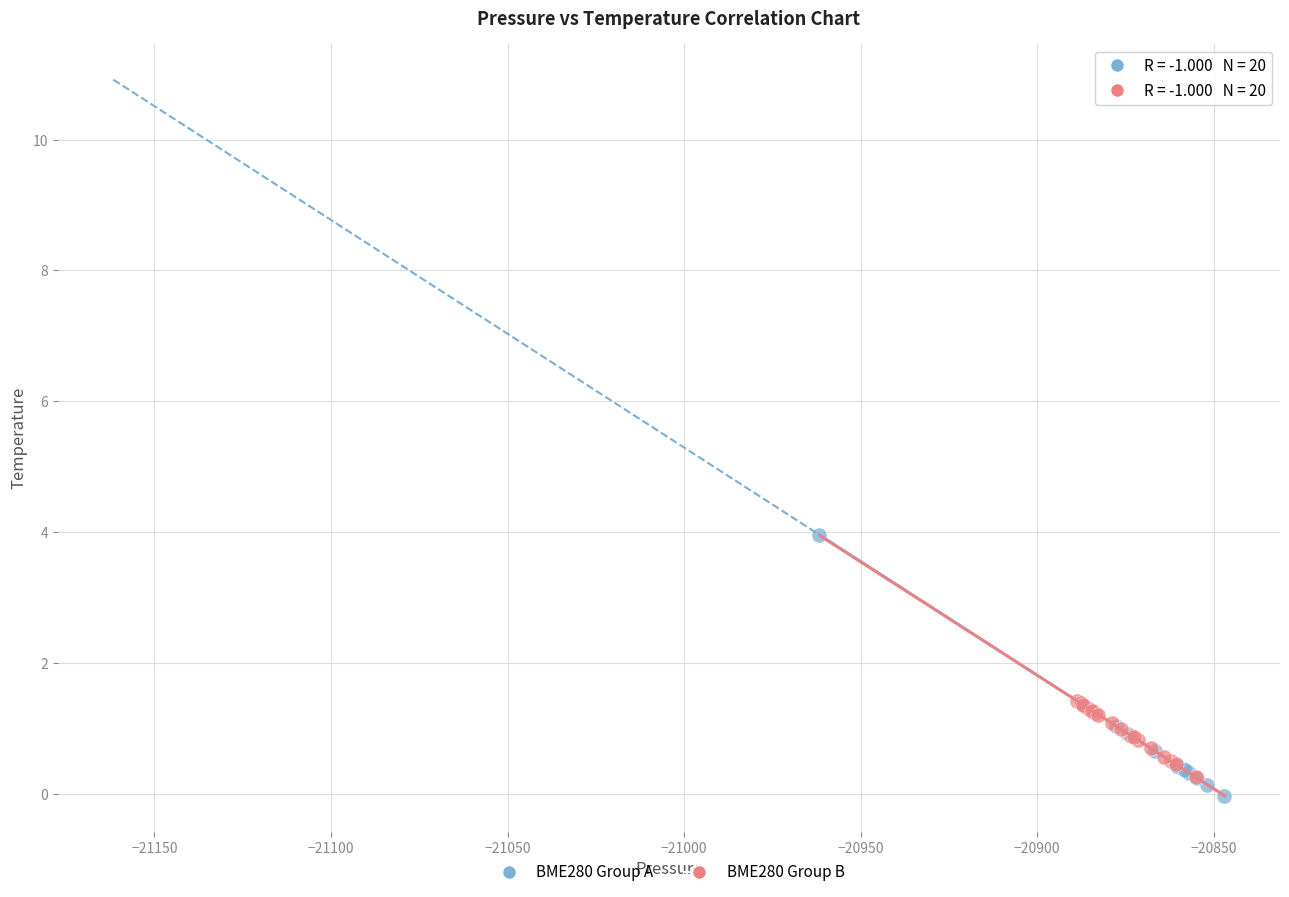

Which series has the widest spread of Y values?

BME280 Group A